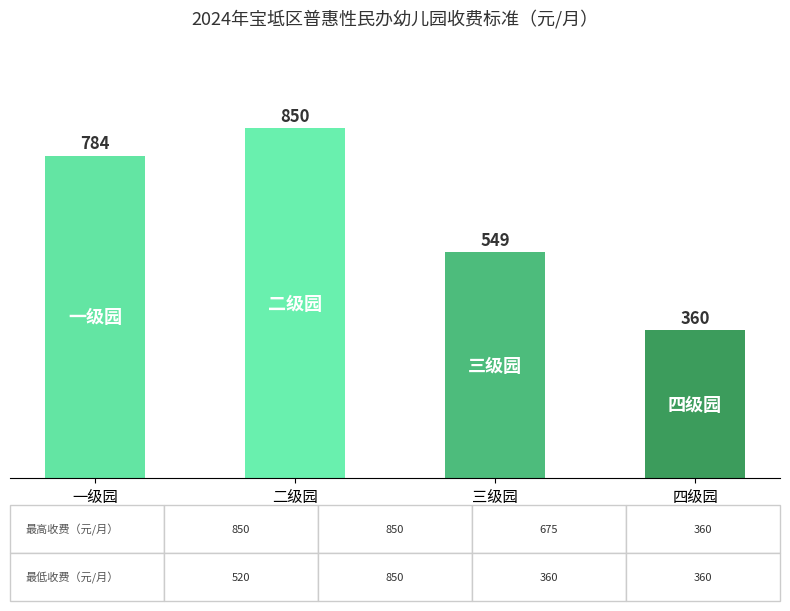

List the labels in order of value, smallest first.

四级园, 三级园, 一级园, 二级园